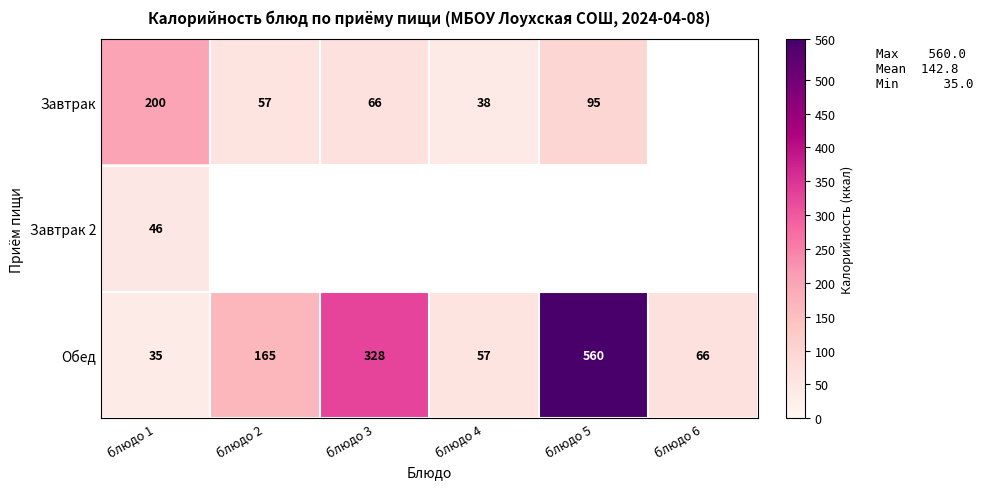

The Обед series shows 491.2 at блюдо 3. True or false?

False